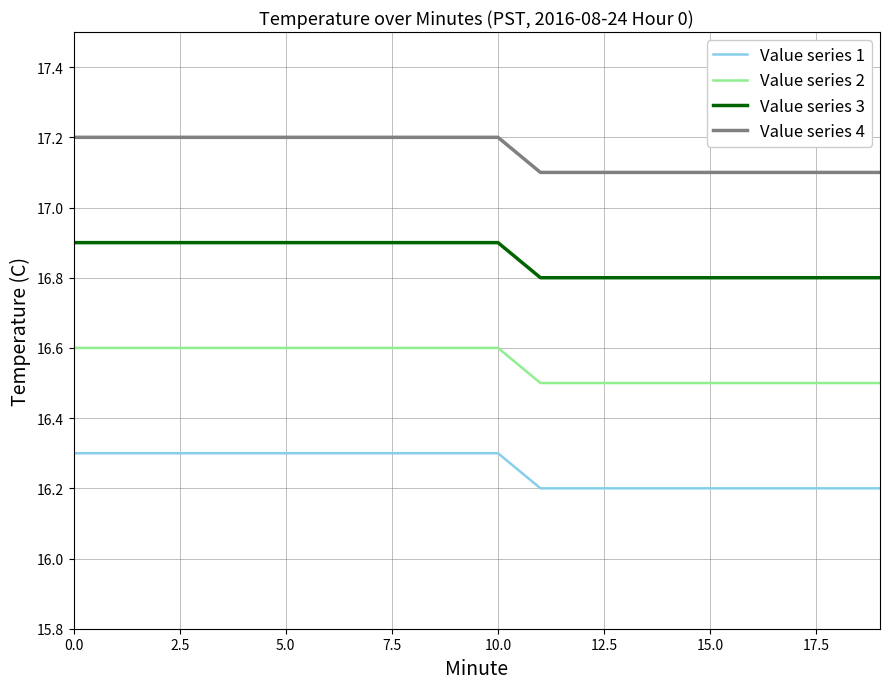

Does the chart have visible grid lines?

Yes